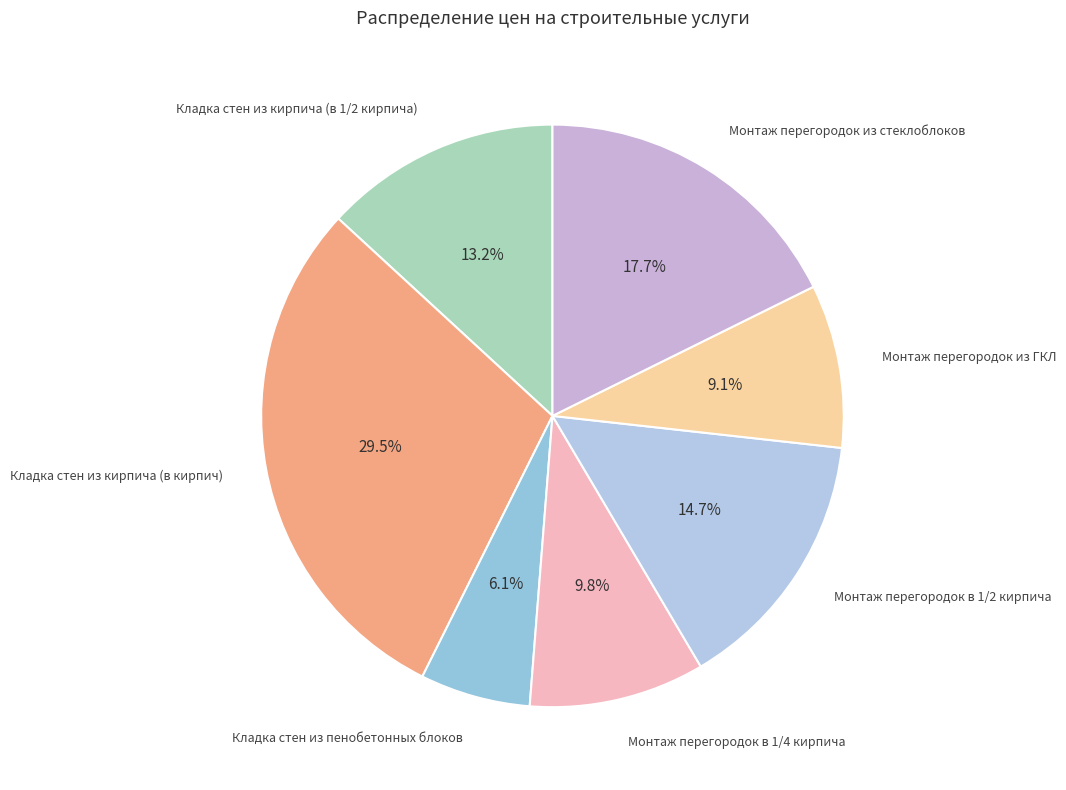

What percentage is the Кладка стен из пенобетонных блоков slice, to the nearest percent?

6%